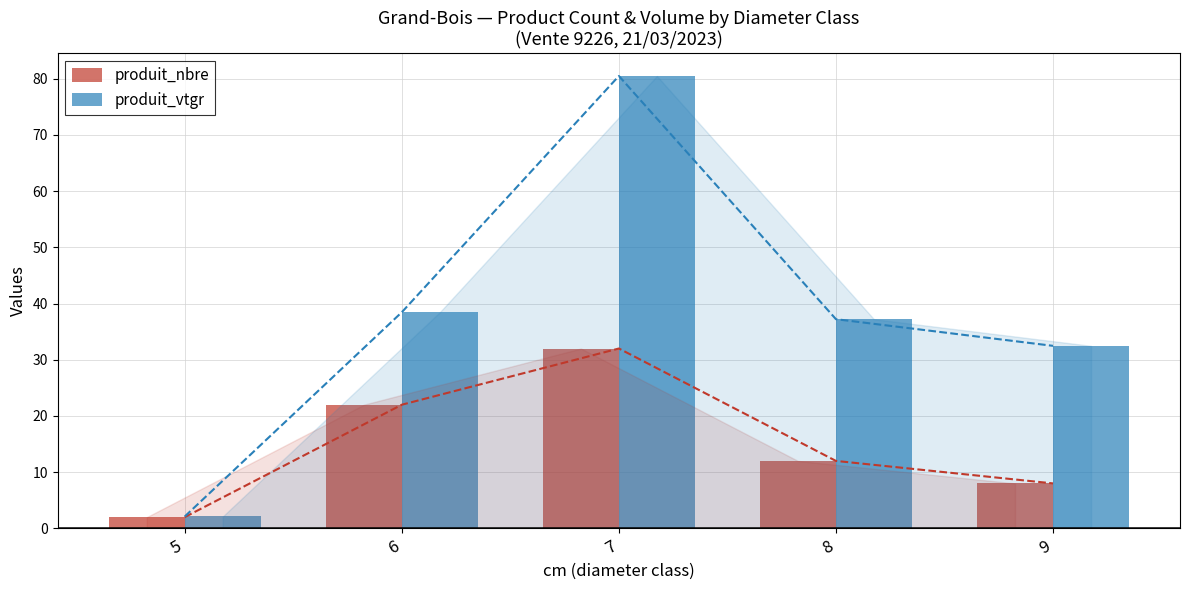

Rank the series by their maximum value, from highest to lowest.

produit_vtgr, produit_nbre